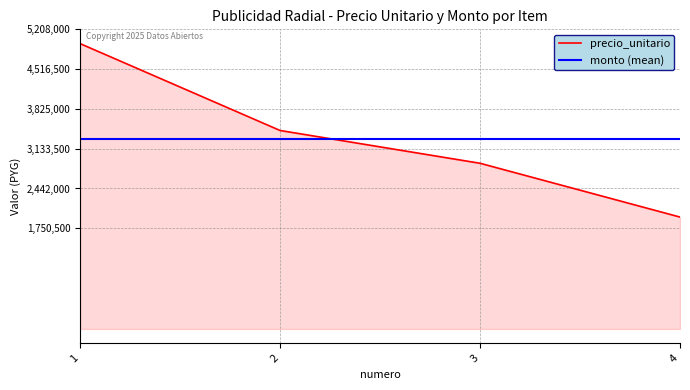

The value of precio_unitario at 3 is 607063. True or false?

False